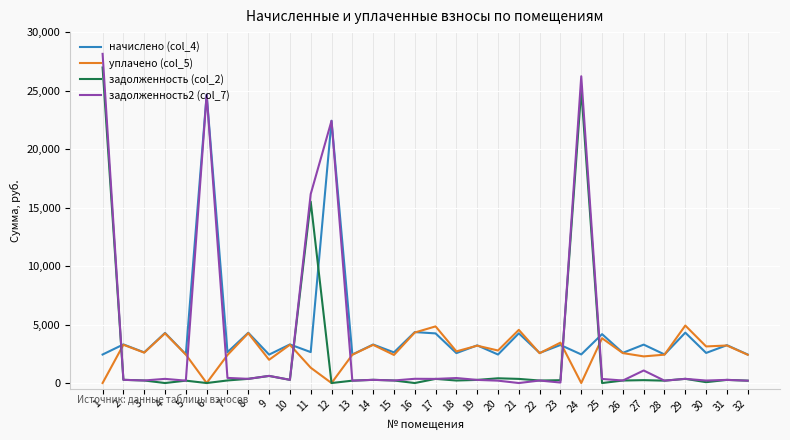

Which series has the largest total across all categories?

начислено (col_4)